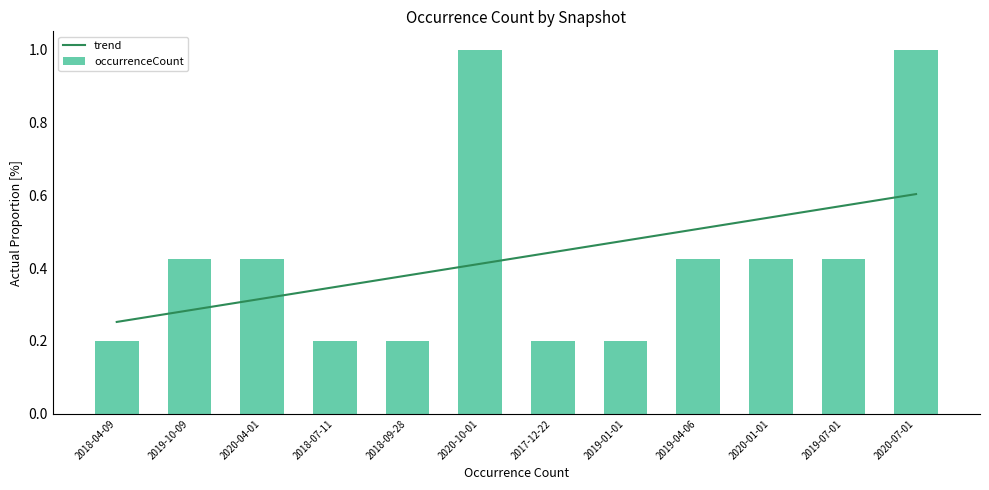

What is the difference between the highest and lowest values at 2020-04-01?

0.1